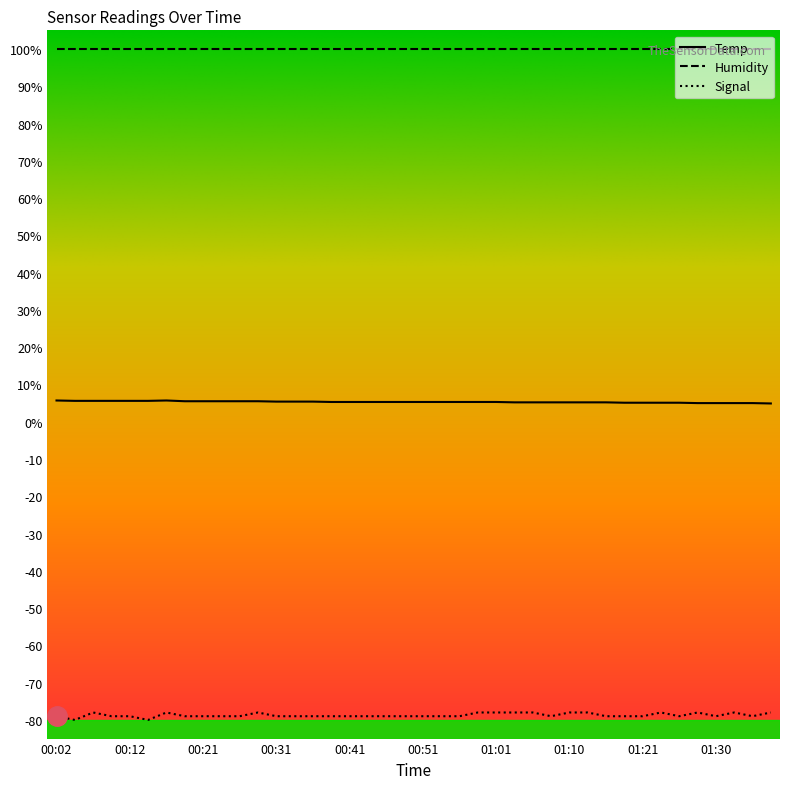

Which series has the largest range (max minus min)?

Signal